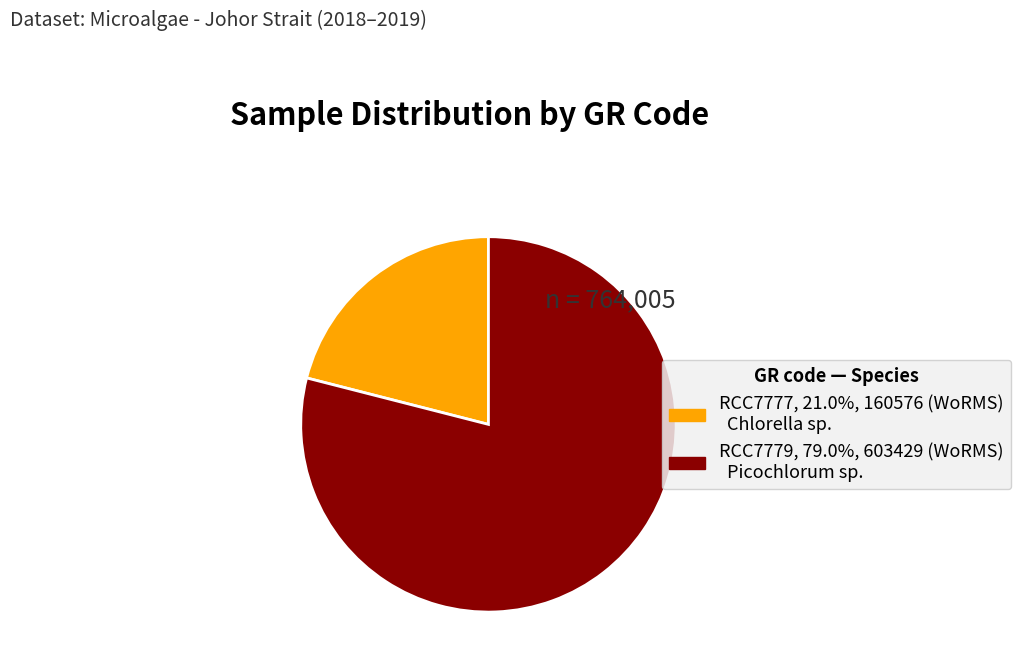

Rank the categories by value from highest to lowest.

RCC7779, RCC7777